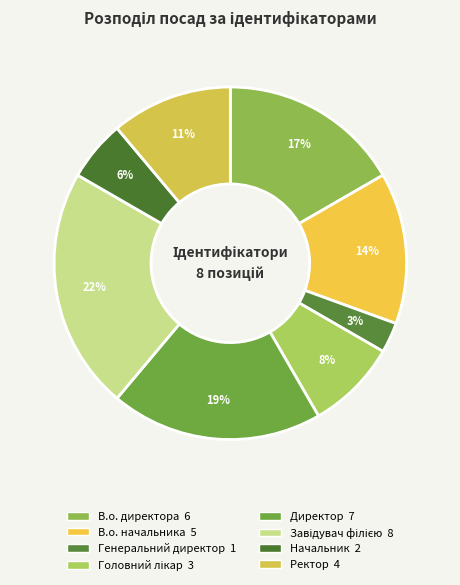

What is the smallest slice in the pie chart?

Генеральний директор